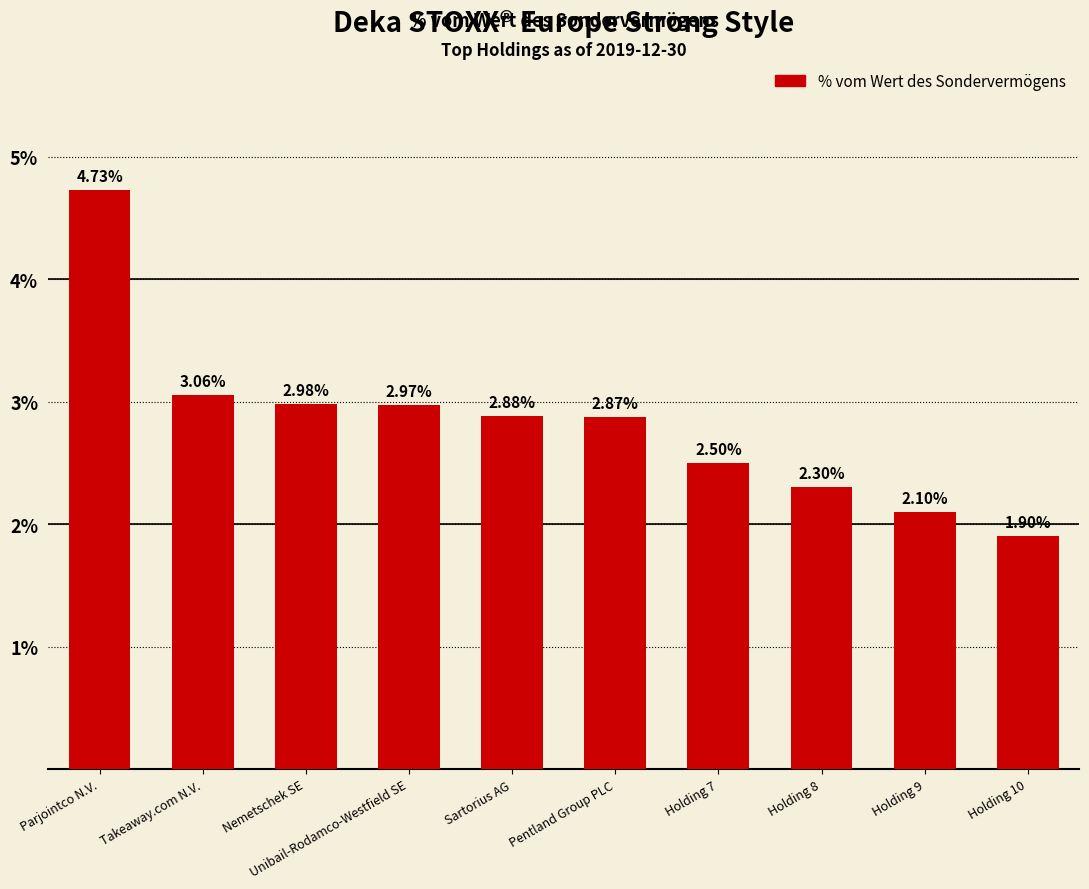

What is the sum of all values?

28.3